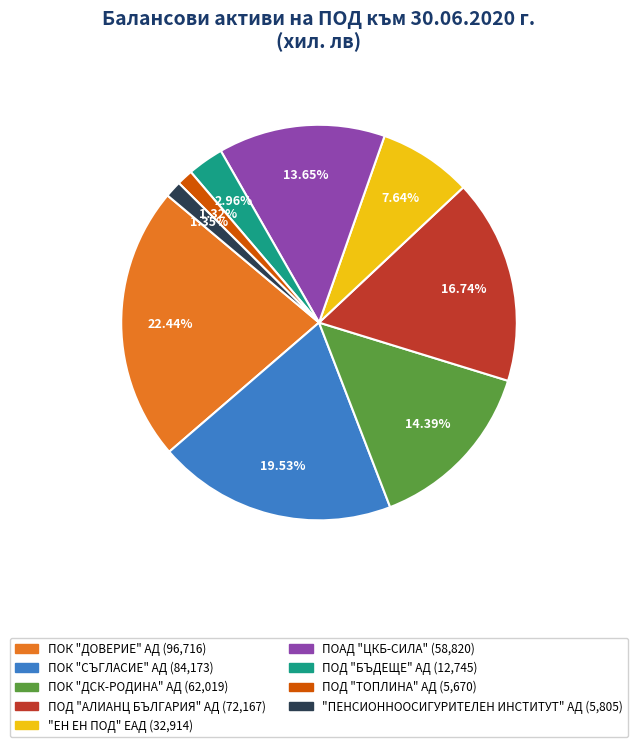

Combined, do ПОД "ТОПЛИНА" АД and ПОК "ДСК-РОДИНА" АД account for over 50%?

No